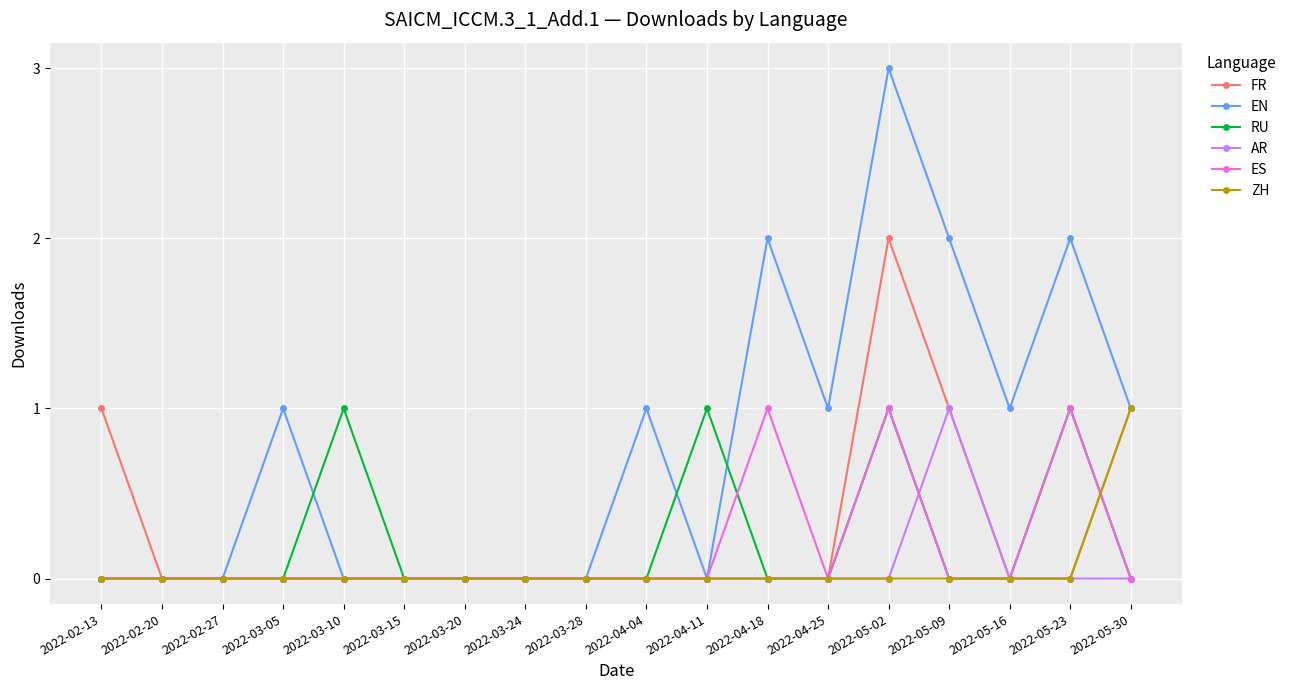

Between 2022-02-27 and 2022-04-18, which series saw the biggest shift?

EN